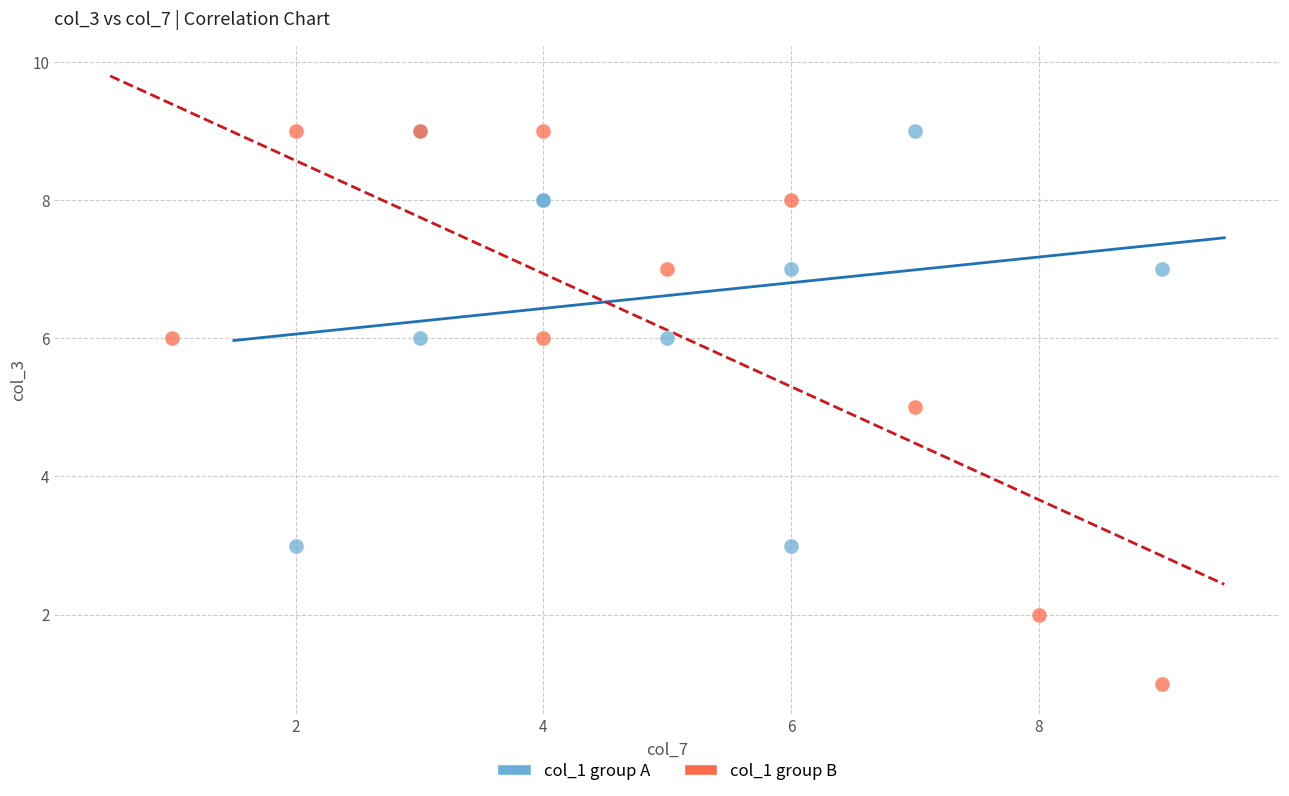

What are all the series names shown in the legend?

col_1 group A, col_1 group B